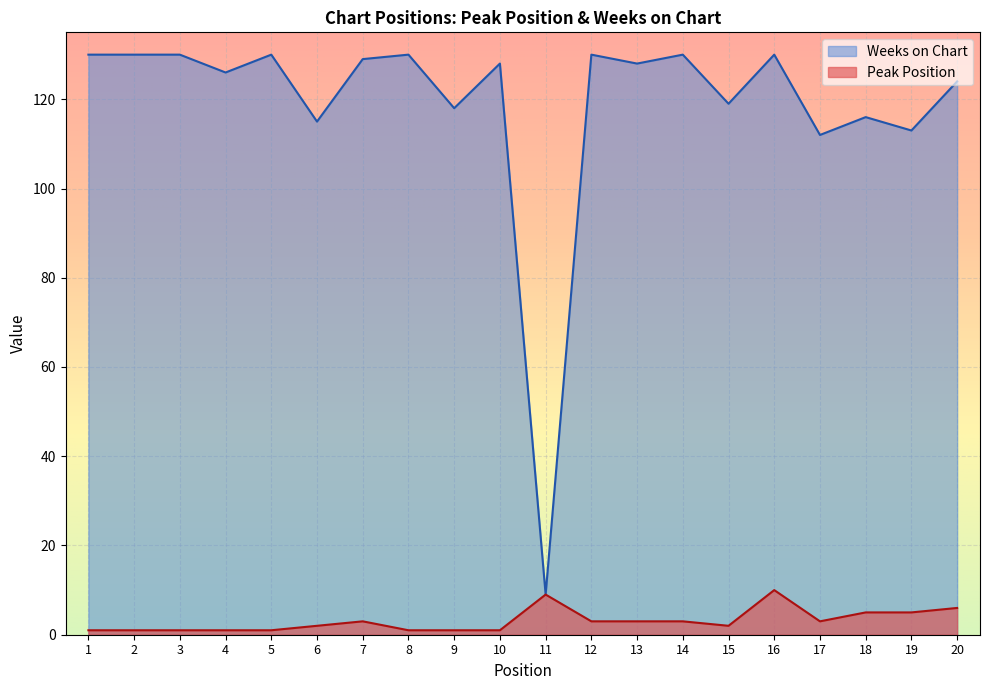

Rank the series at 7 from highest to lowest value.

Weeks on Chart, Peak Position